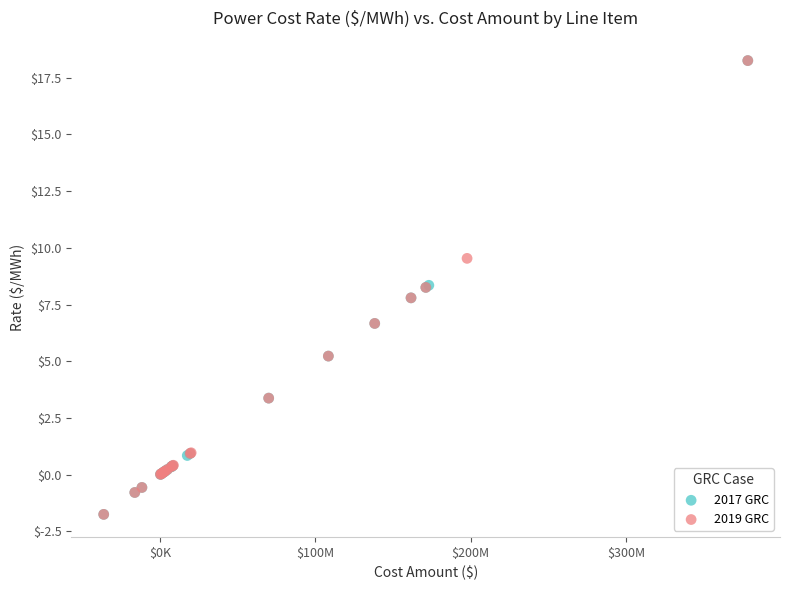

What are all the series names shown in the legend?

2017 GRC, 2019 GRC